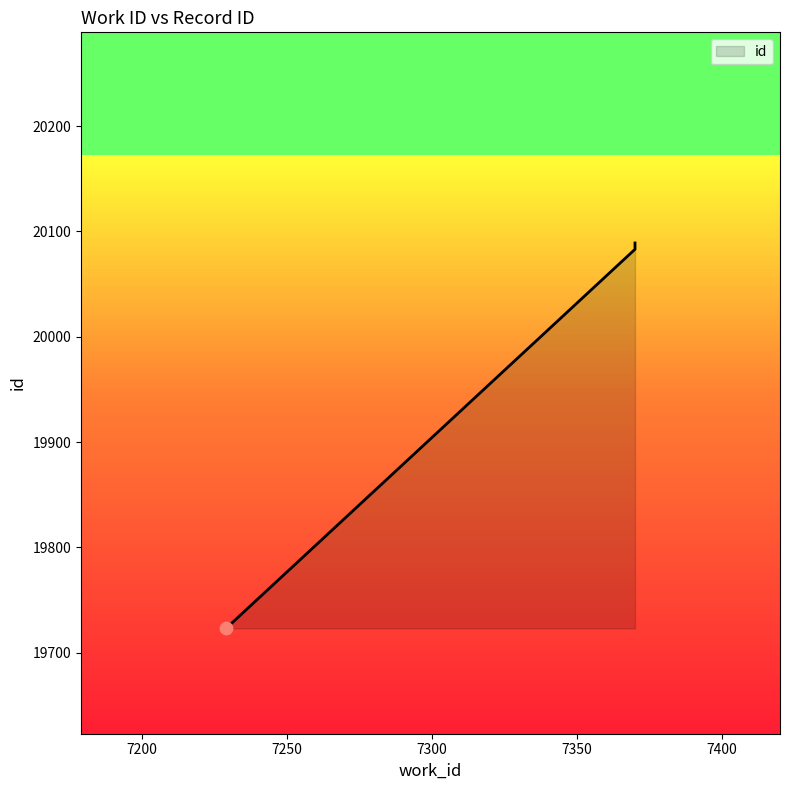

Which has a higher value, 7370 or 7370?

7370